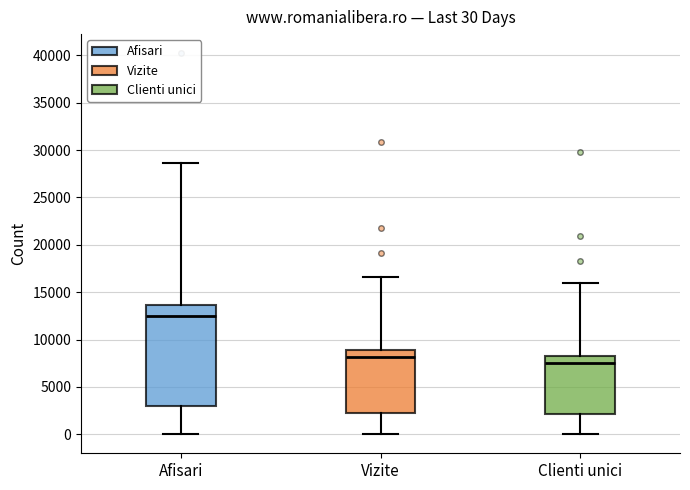

Which box is the tallest, from its lower edge to its upper edge?

Afisari